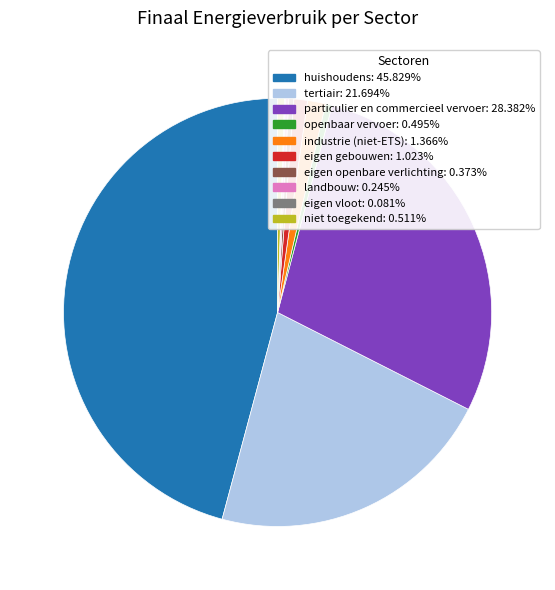

Is there any slice that represents more than half of the pie?

No